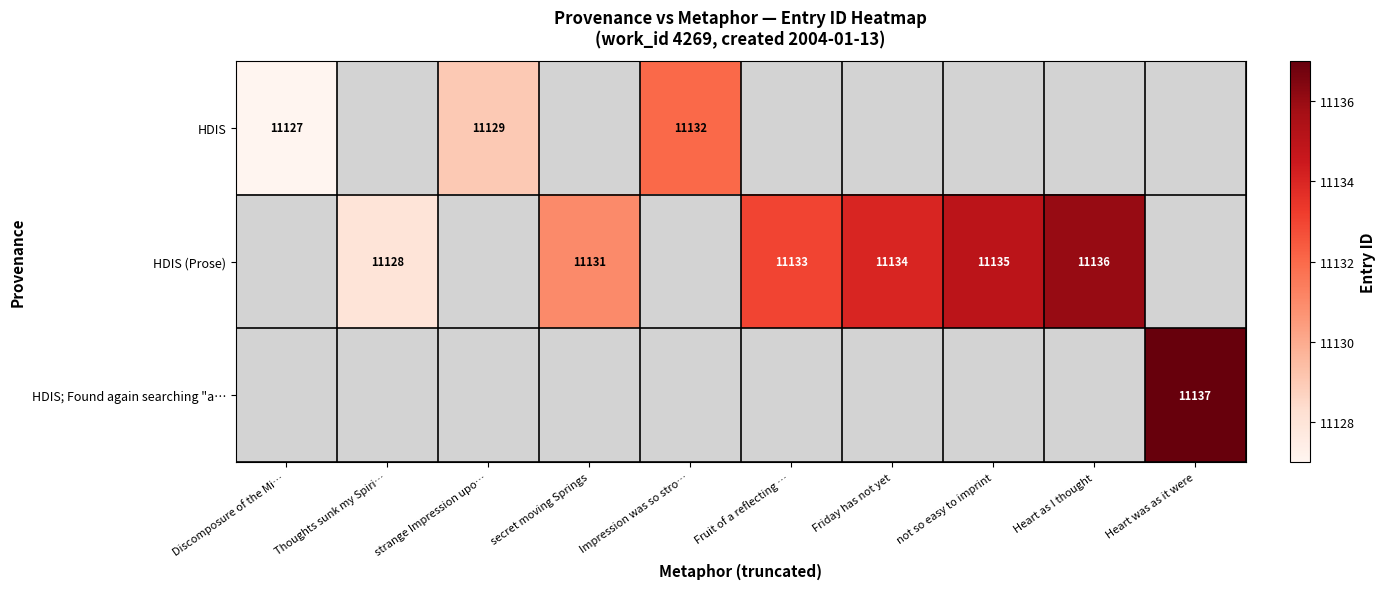

Is it true that HDIS (Prose) equals 11128 at Thoughts sunk my Spiri…?

True